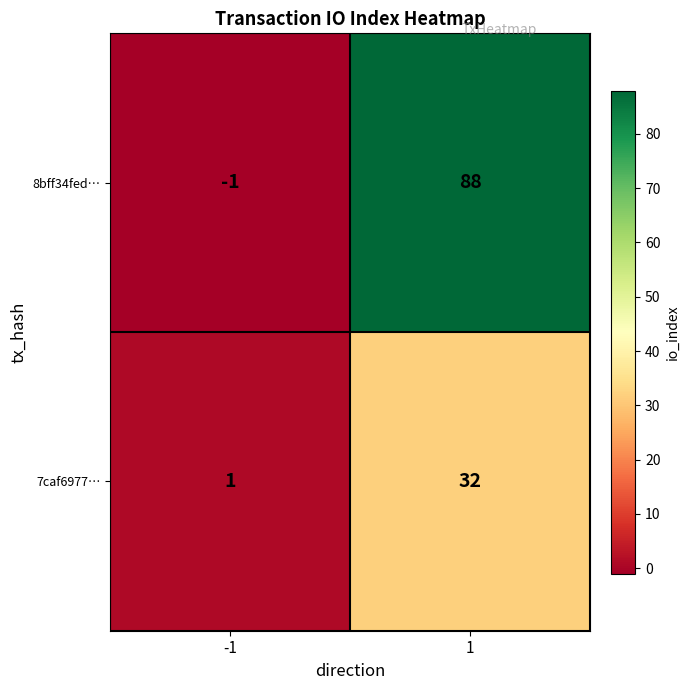

What value does the 7caf6977… series have at 1, to the nearest 10?

30